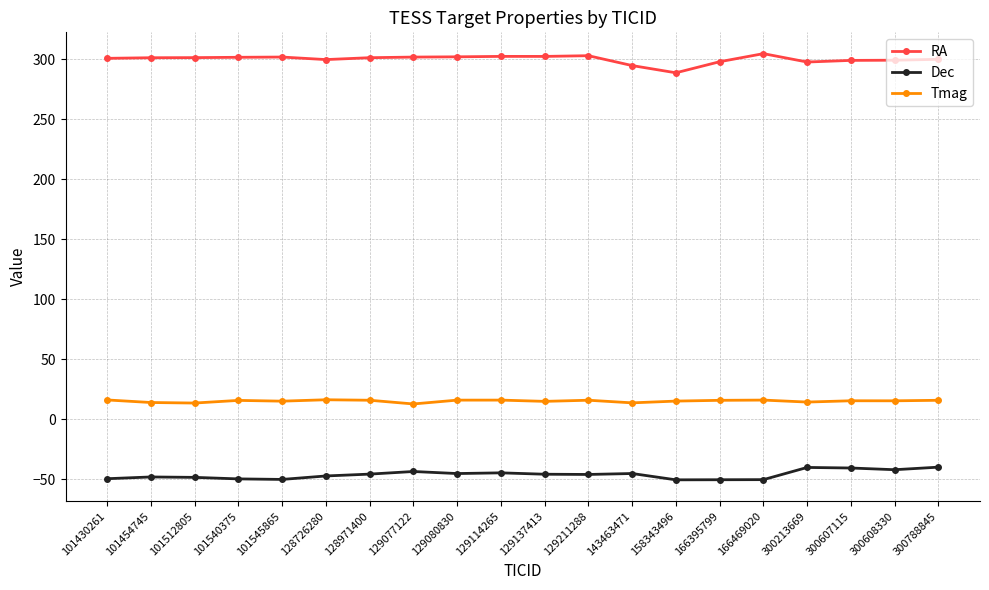

Rank the series by their maximum value, from highest to lowest.

RA, Tmag, Dec